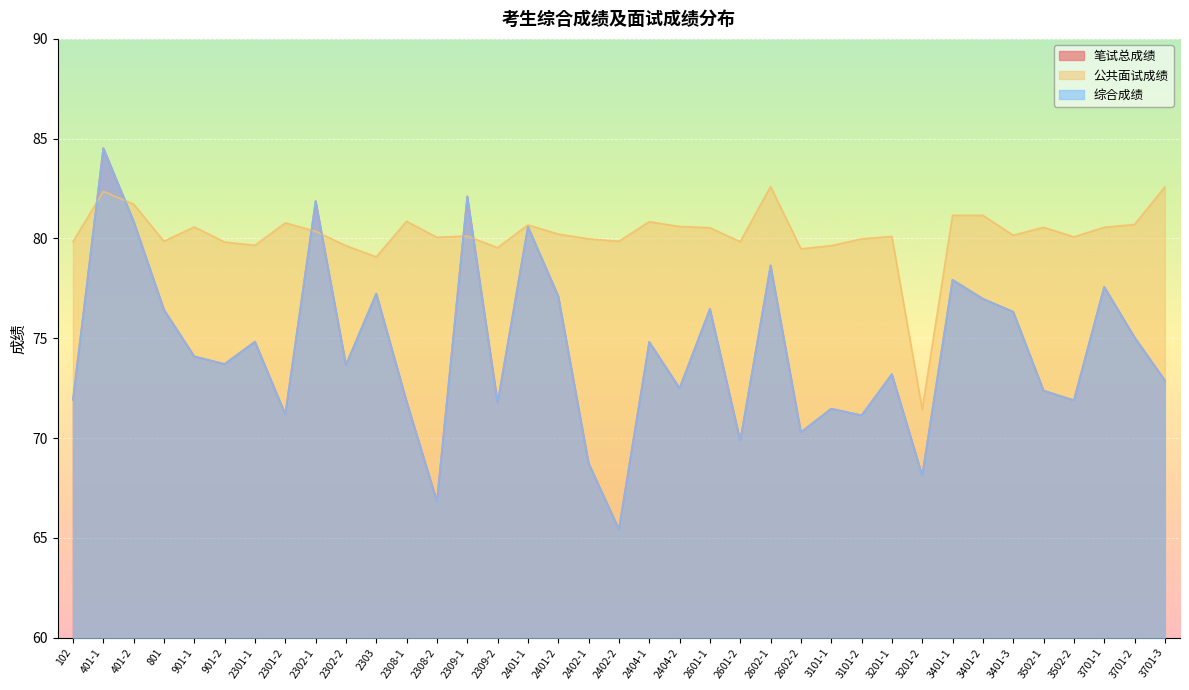

What position from the right is 3701-1?

3